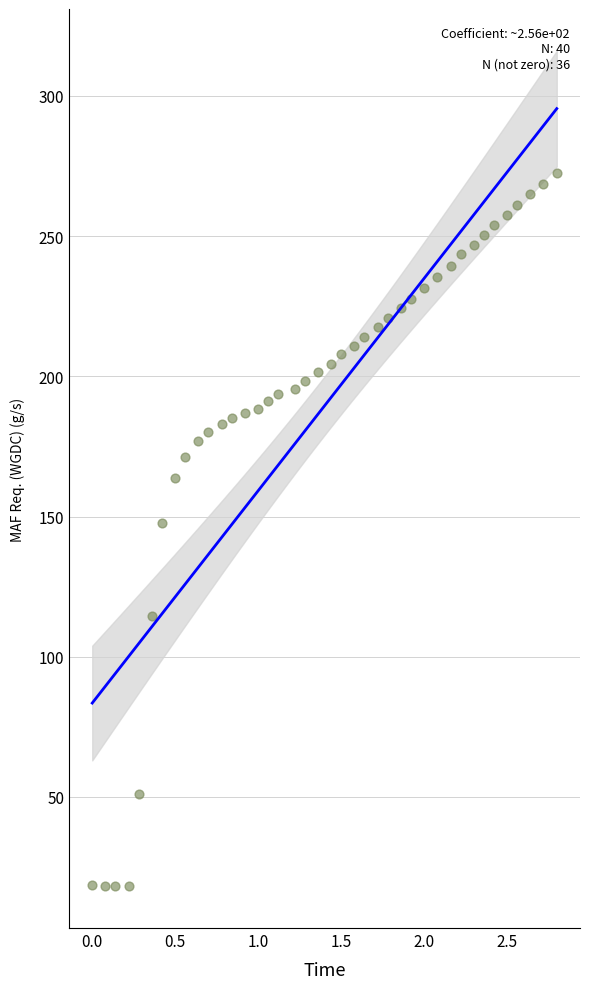

What is the range of X values (max minus min)?

2.8